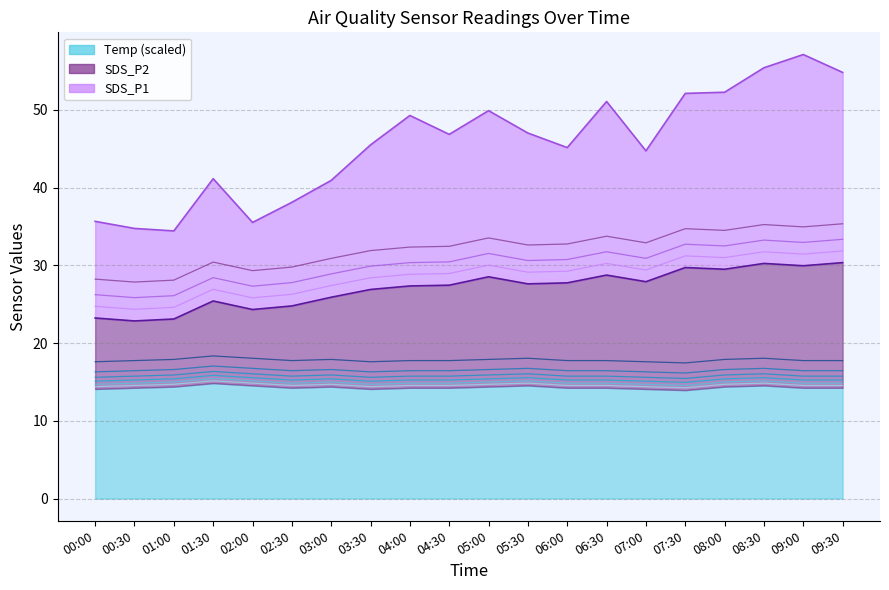

Which category has the lowest value across all series?

07:30